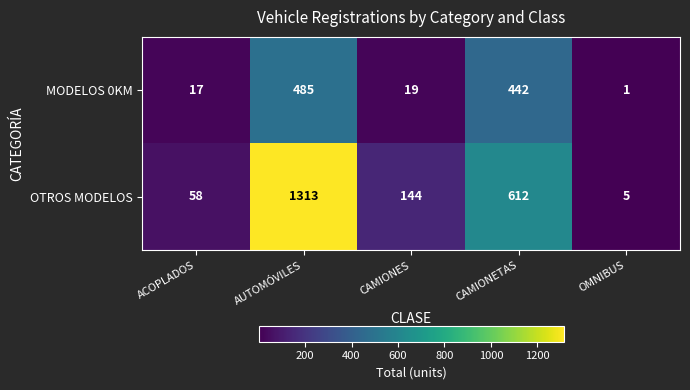

The MODELOS 0KM series shows 19 at CAMIONES. True or false?

True